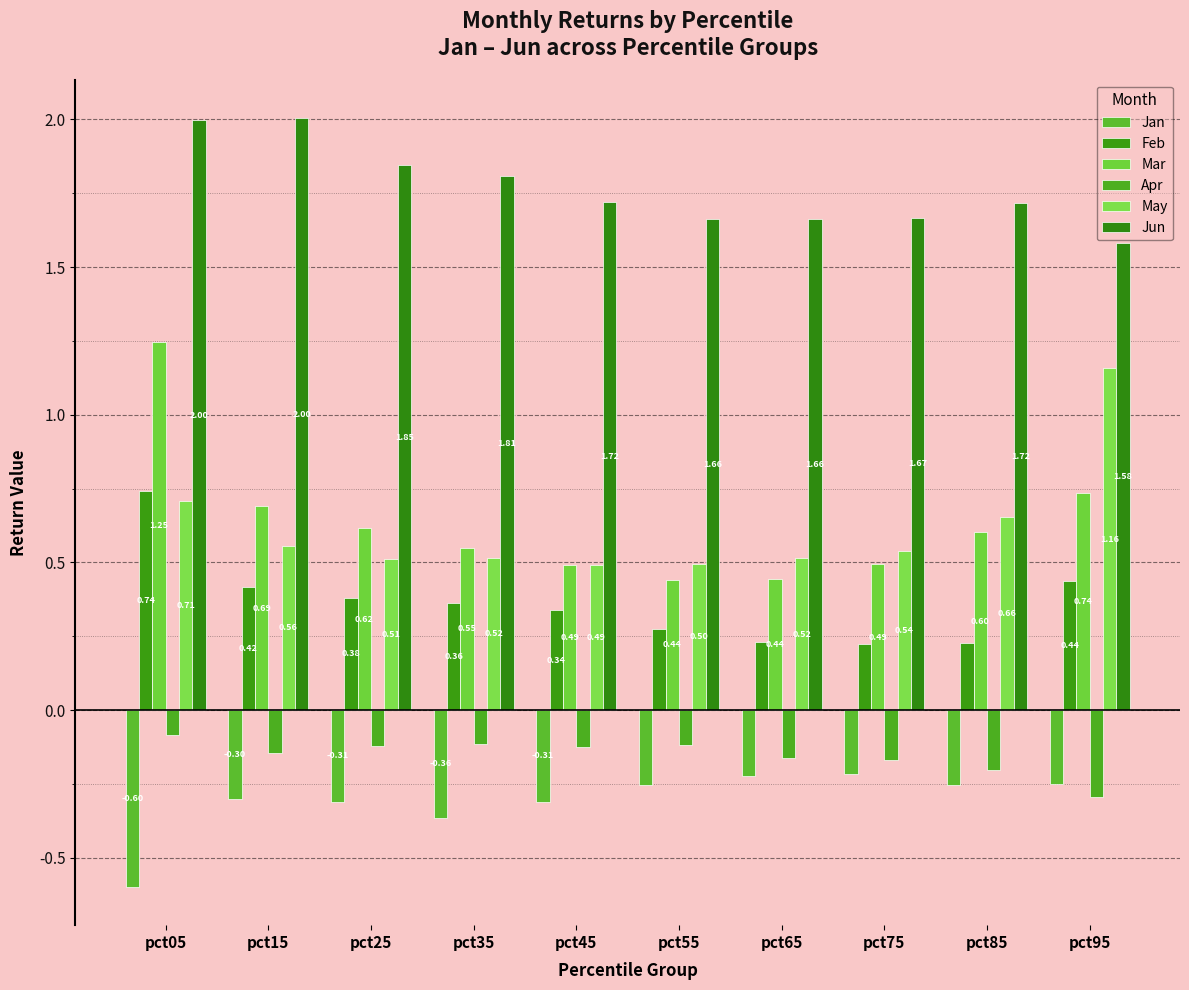

List the series in order of their peak value, lowest first.

Jan, Apr, Feb, May, Mar, Jun